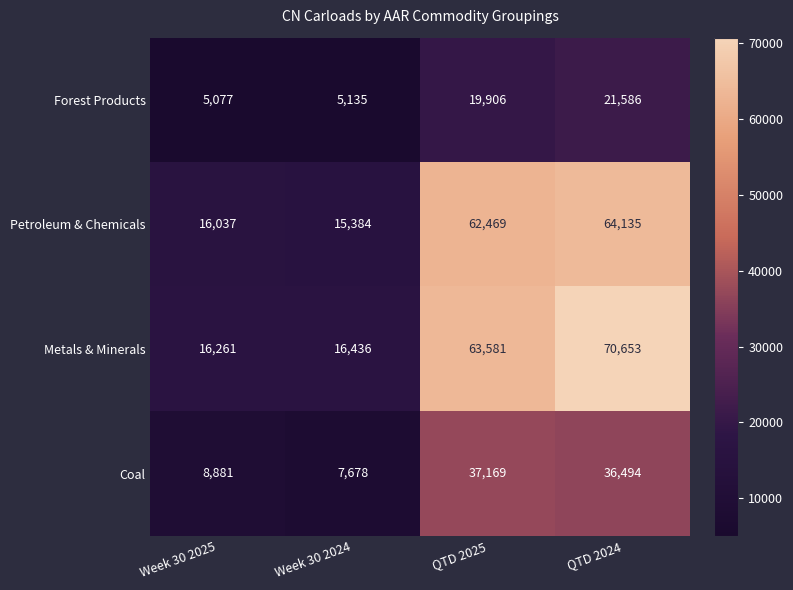

The value of Petroleum & Chemicals at Week 30 2025 is 8115. True or false?

False